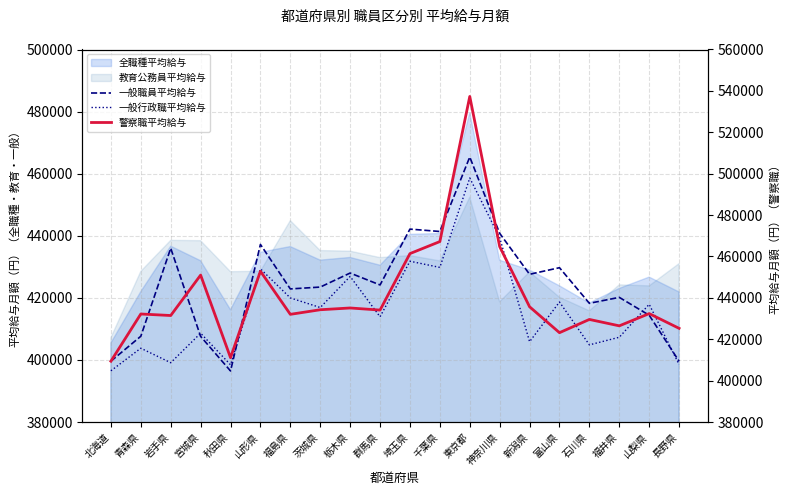

True or false: 一般行政職平均給与 has a value of 408623 at 宮城県.

True